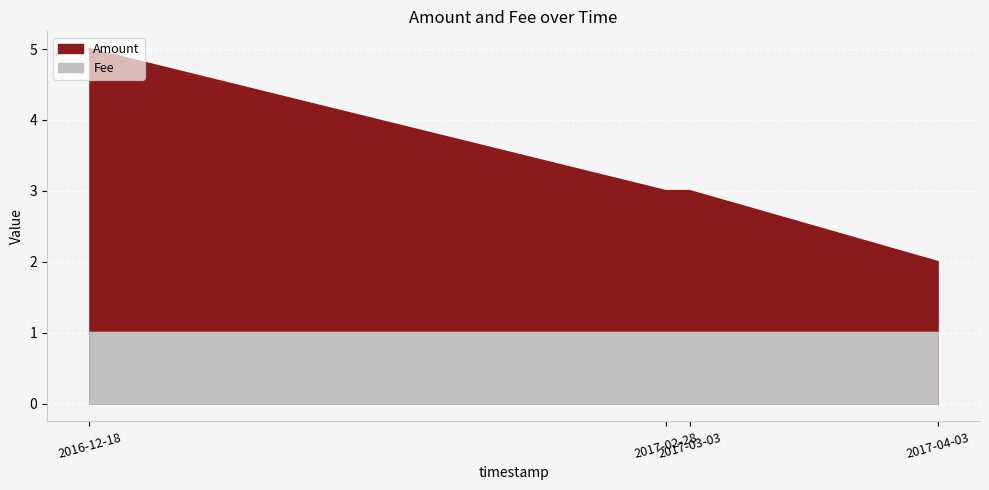

At which category is the sum across all series the highest?

2016-12-18